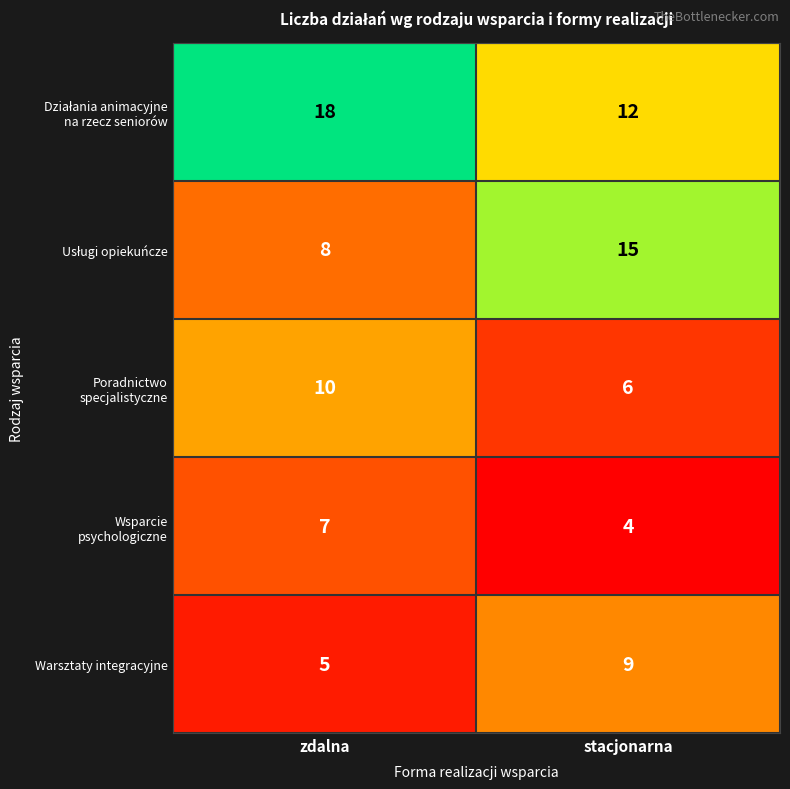

At which category is the sum across all series the highest?

zdalna